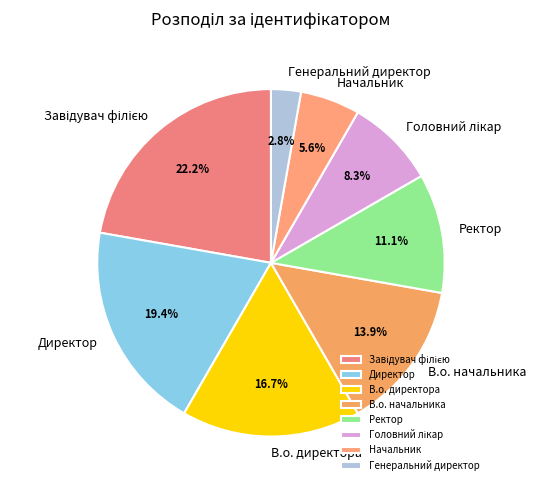

Which has a higher value, Ректор or Начальник?

Ректор